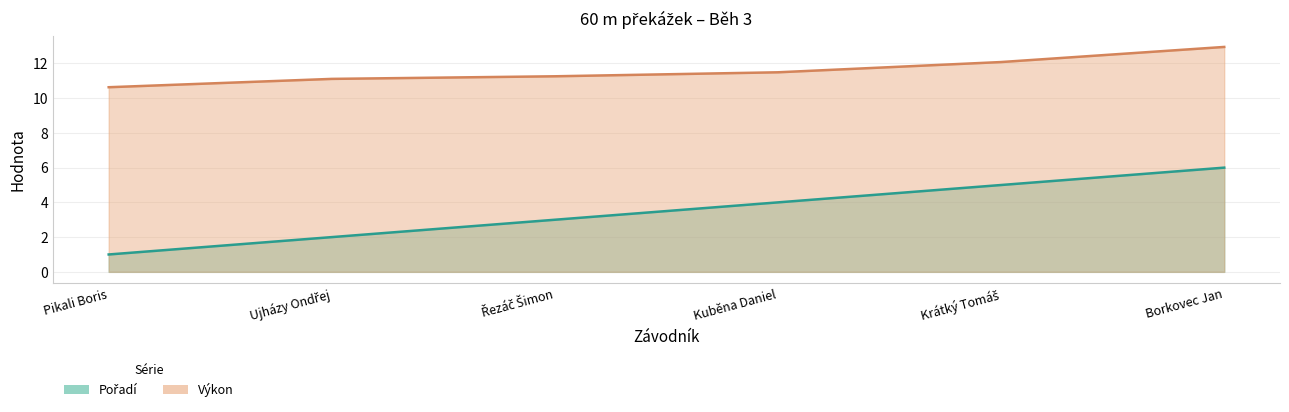

Read the Pořadí value at Pikali Boris.

1.0